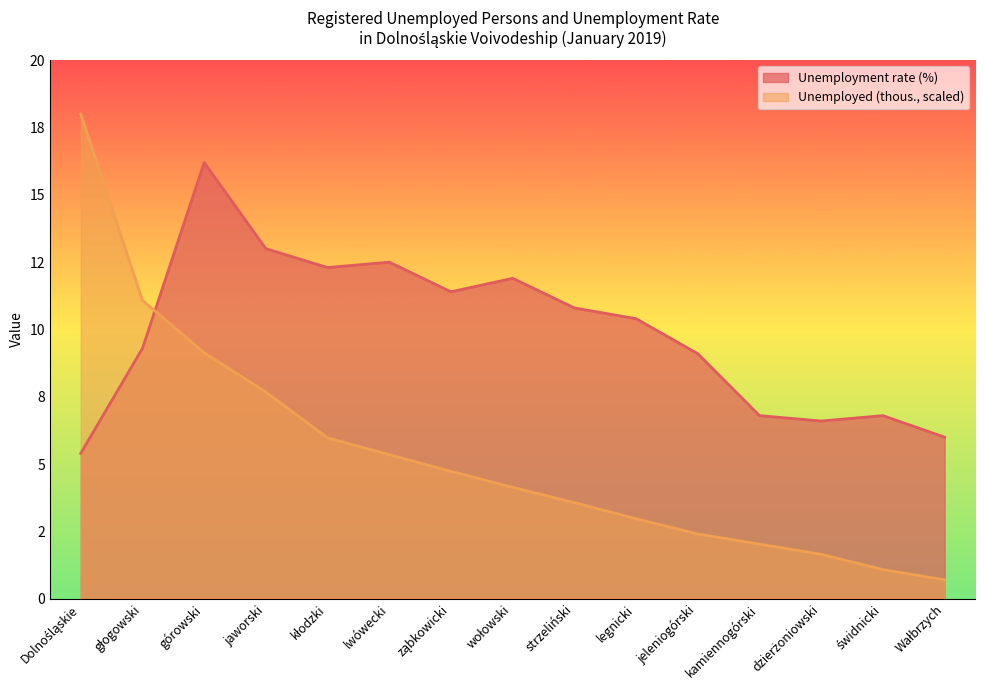

Reading right to left, transcribe all the data shown in this chart.

Unemployed (thous.): 0.7	1.1	1.6	2.0	2.4	3.0	3.6	4.1	4.7	5.4	6.0	7.7	9.1	11.1	18.0
Unemployment rate (%): 6.0	6.8	6.6	6.8	9.1	10.4	10.8	11.9	11.4	12.5	12.3	13.0	16.2	9.3	5.4